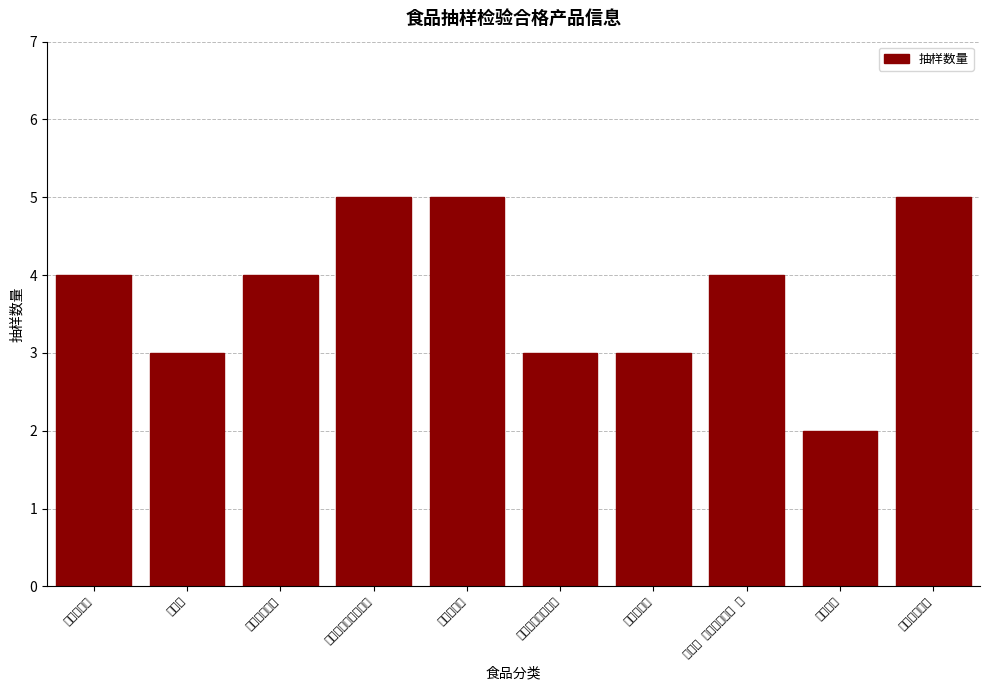

Reading left to right, list all the values displayed in this chart.

4	3	4	5	5	3	3	4	2	5